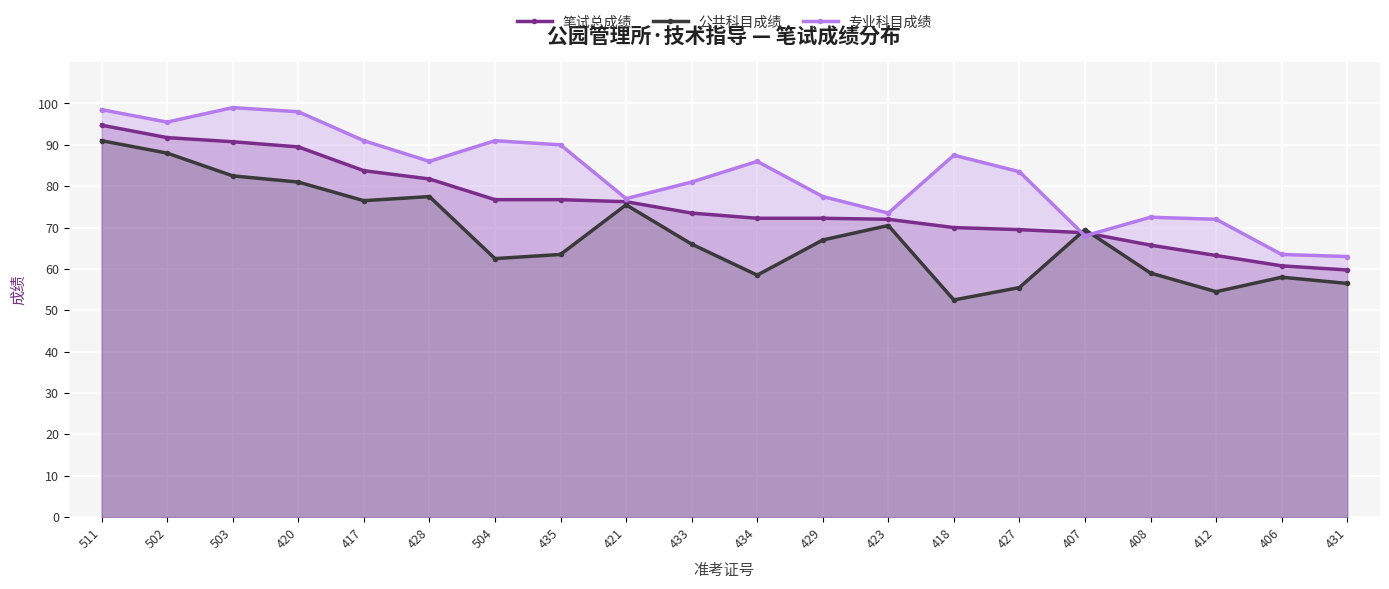

Rank the series by their average value, from lowest to highest.

公共科目成绩, 笔试总成绩, 专业科目成绩